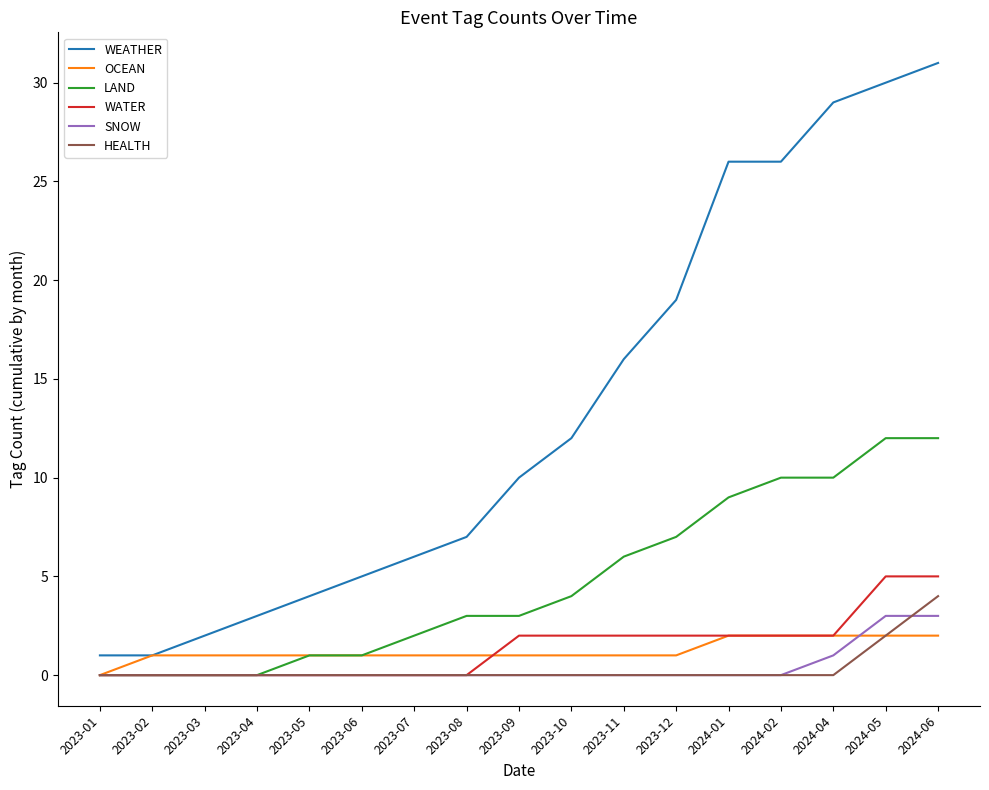

What is the greatest value displayed?

31